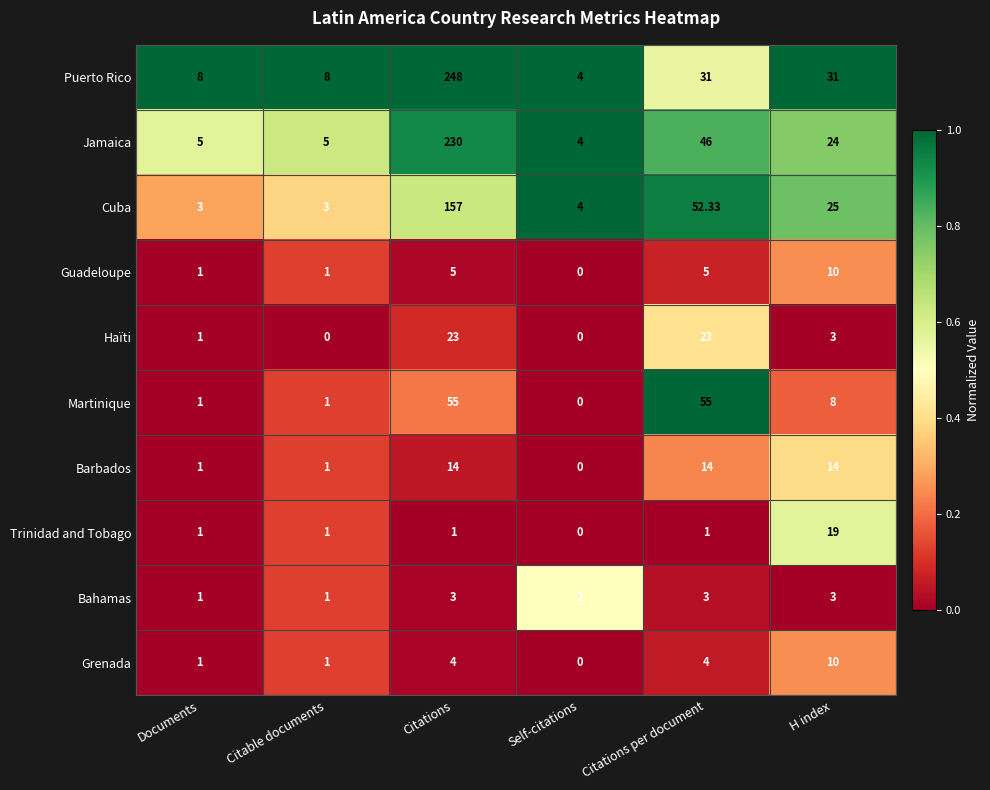

Where is Cuba nearest to the value 80?

Citations per document